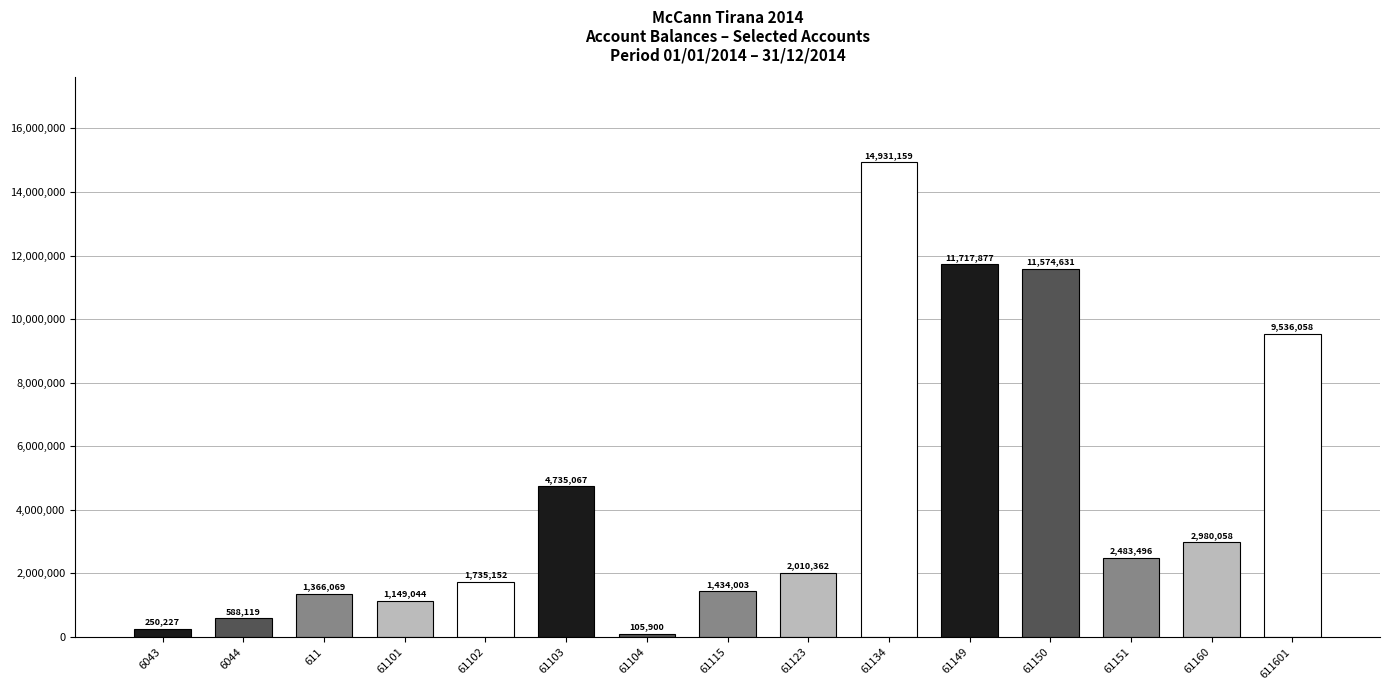

What is the value of the 15th bar from the left?

9536057.6